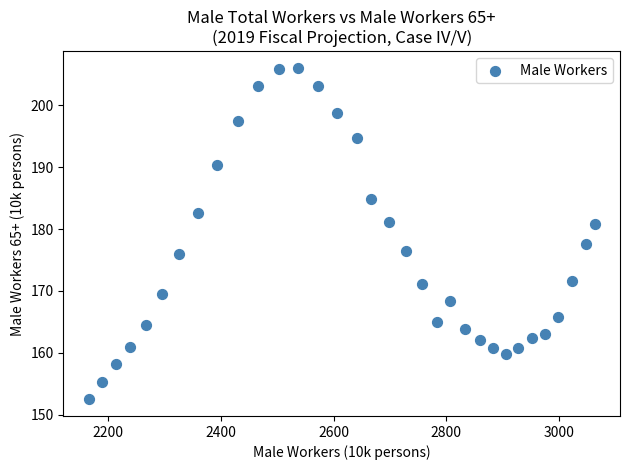

What is the range of Y values (max minus min)?

53.6